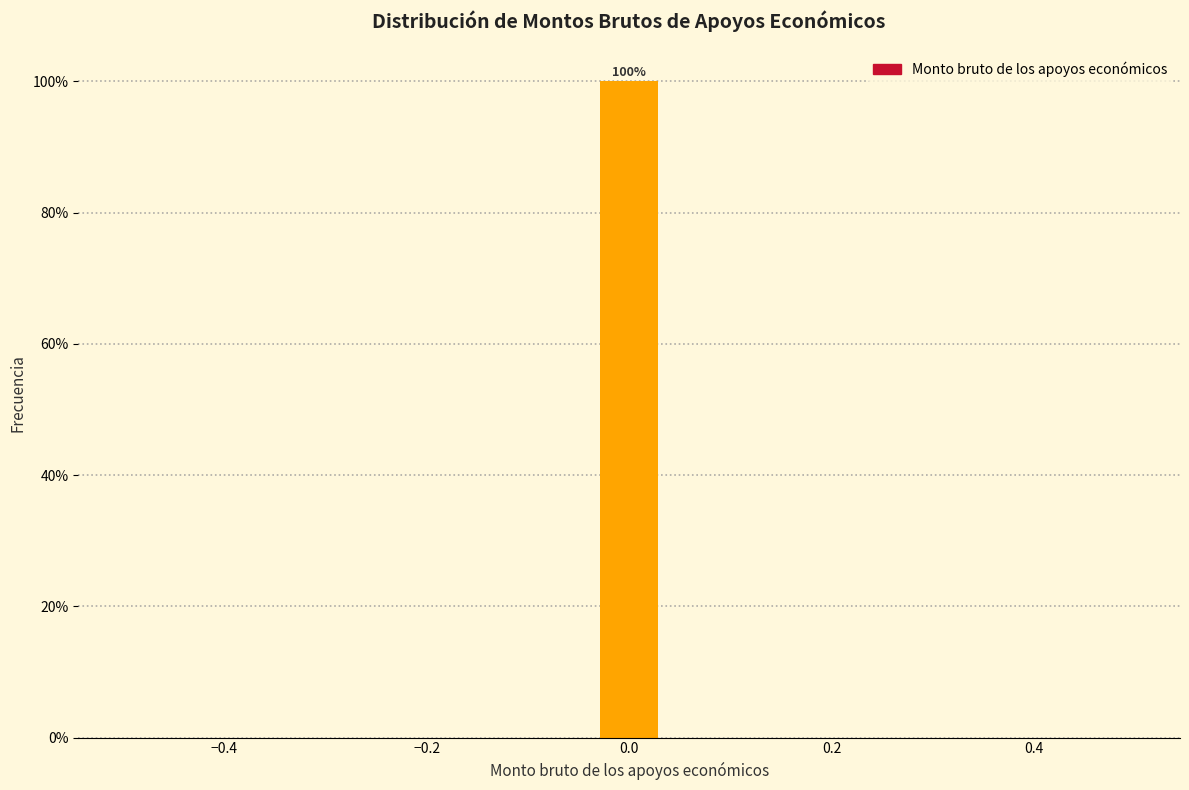

Around what value on the x-axis is the tallest bar? Give the approximate position of its centre, as read against the axis.

0.00